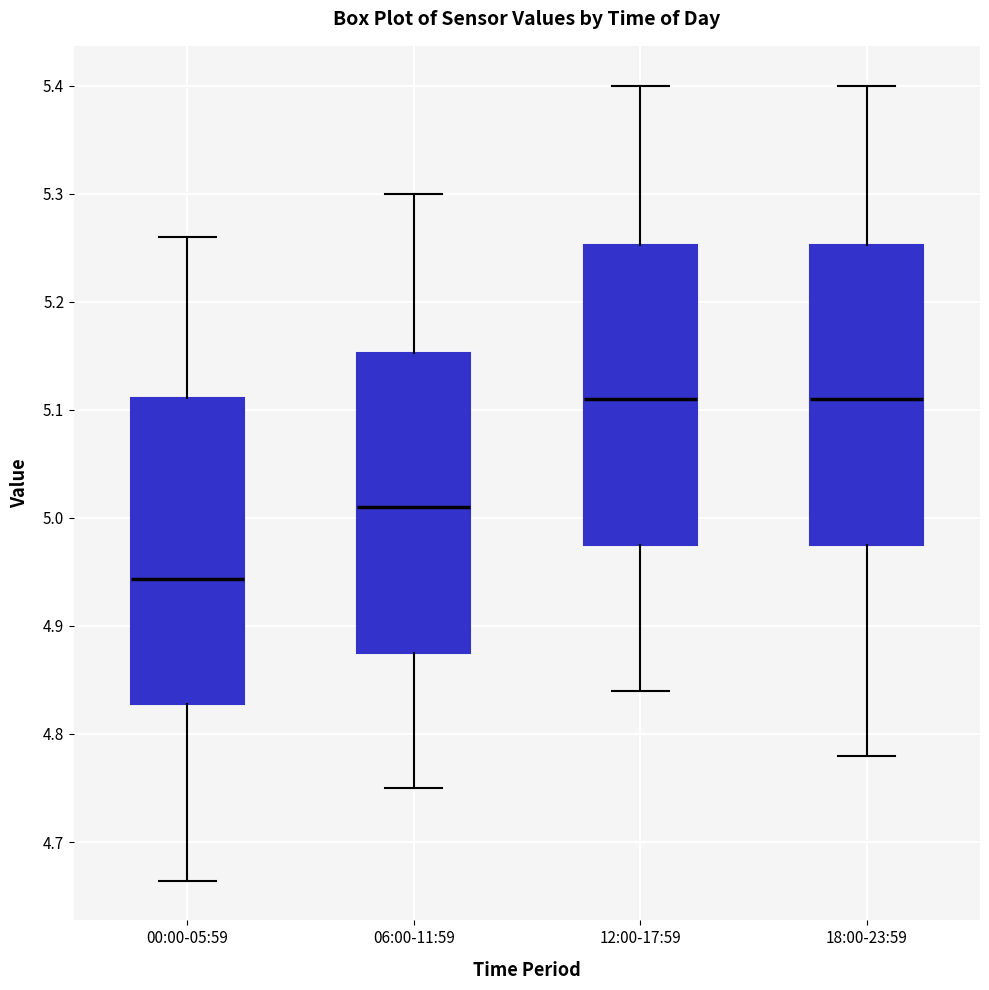

Reading left to right, read every box against the y-axis: the position of its median line, the range the box covers, and the ends of its whiskers. The values are not printed on the chart, so give them approximately, as read against the axis.

00:00-05:59: median 4.94, box 4.83 to 5.11, whiskers 4.66 to 5.26
06:00-11:59: median 5.01, box 4.88 to 5.15, whiskers 4.75 to 5.30
12:00-17:59: median 5.11, box 4.98 to 5.25, whiskers 4.84 to 5.40
18:00-23:59: median 5.11, box 4.98 to 5.25, whiskers 4.78 to 5.40